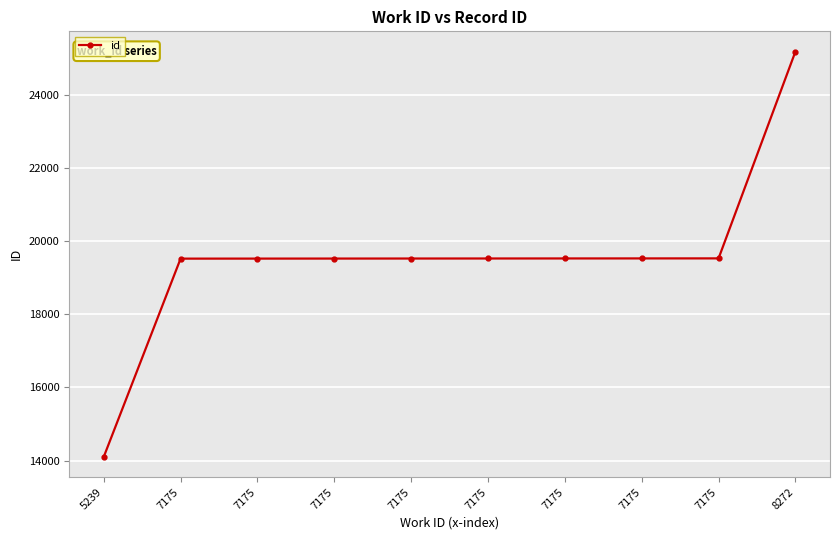

Count the number of data series in this chart.

1